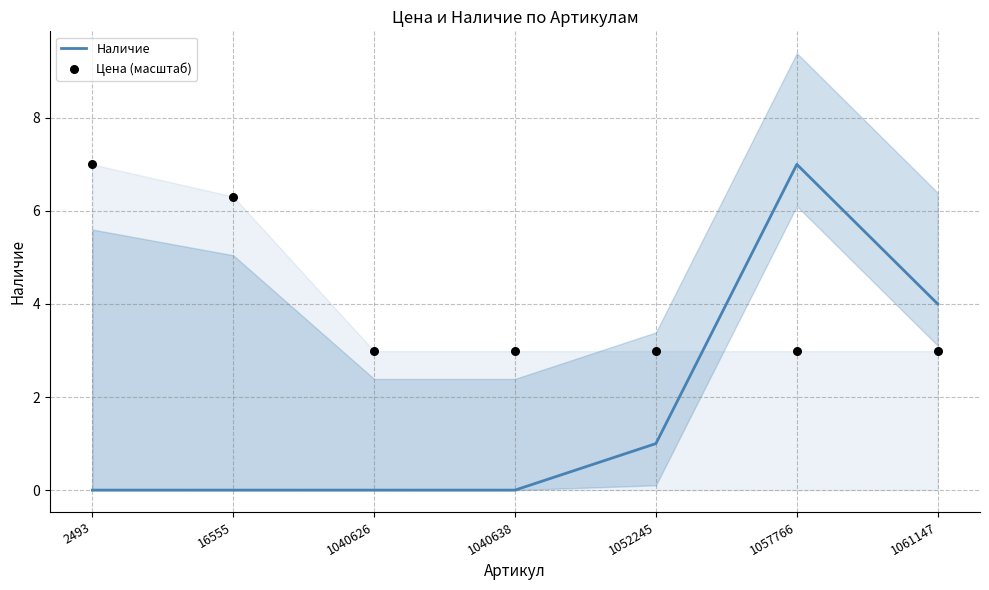

Is the value of Цена (масштаб) at 1040638 greater than the value of Наличие at 1040638?

Yes